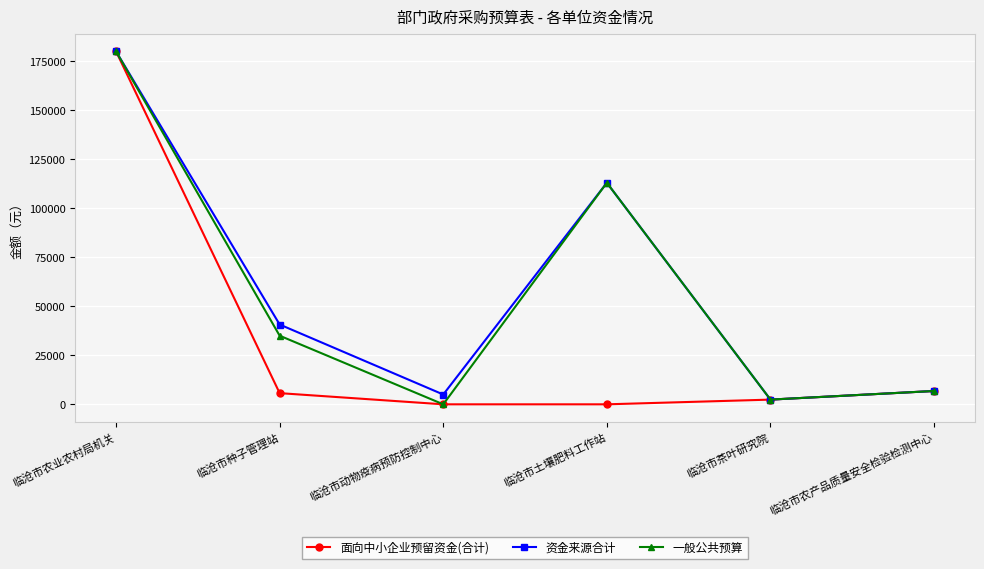

What is the label of the 2nd point from the right?

临沧市茶叶研究院